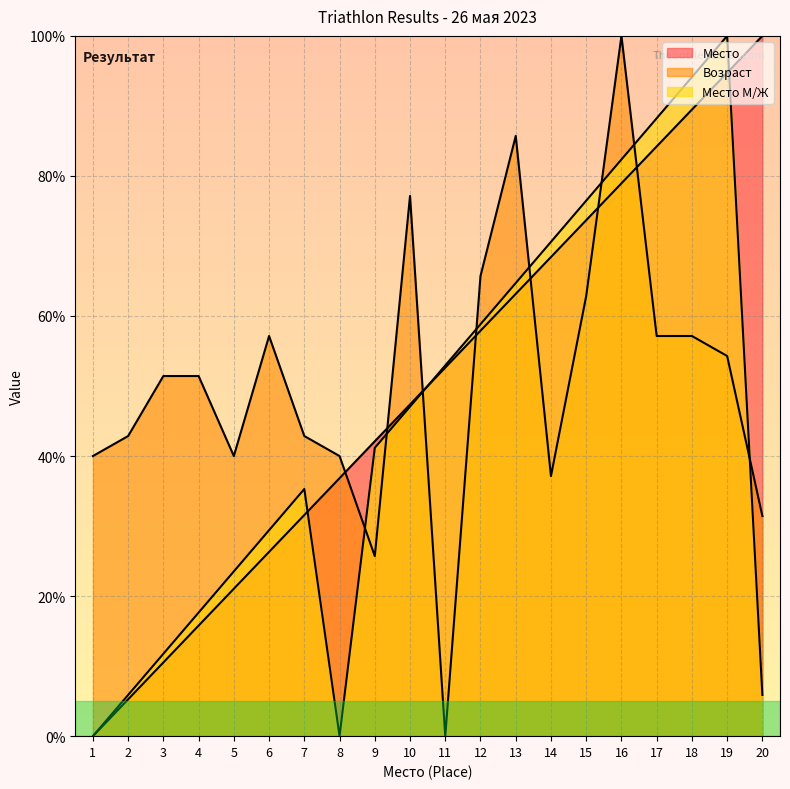

At which label does Место reach its minimum?

1